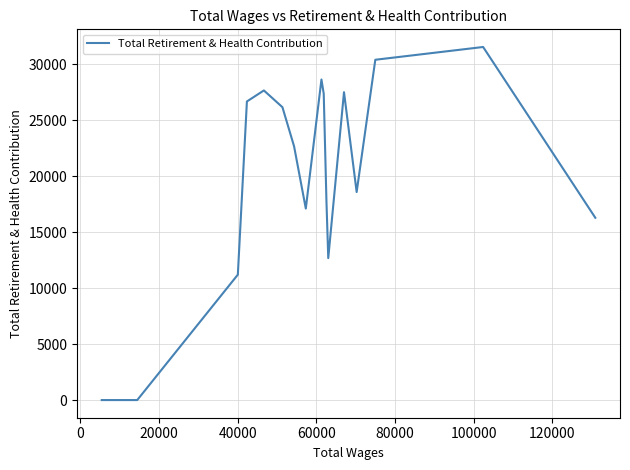

What is the difference between the maximum and minimum values?

31553